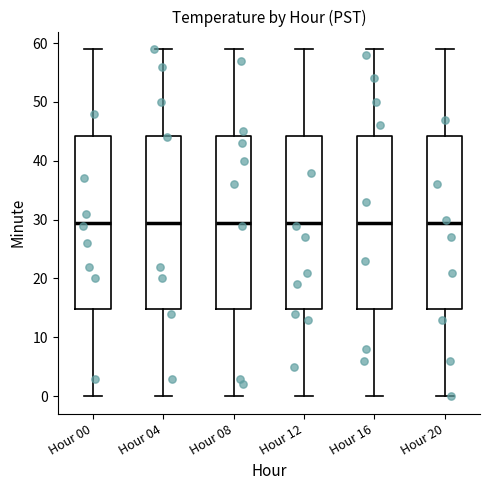

Where is the upper edge of the box for Hour 00 on the y-axis? The values are not printed on the chart, so give them approximately, as read against the axis.

44